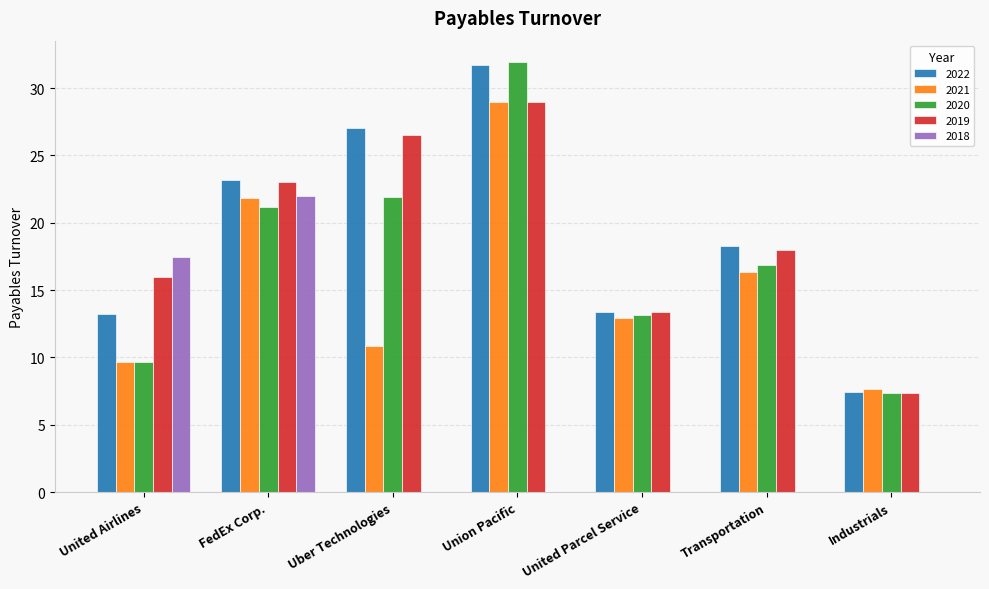

Is it true that 2022 equals 13.3 at Industrials?

False